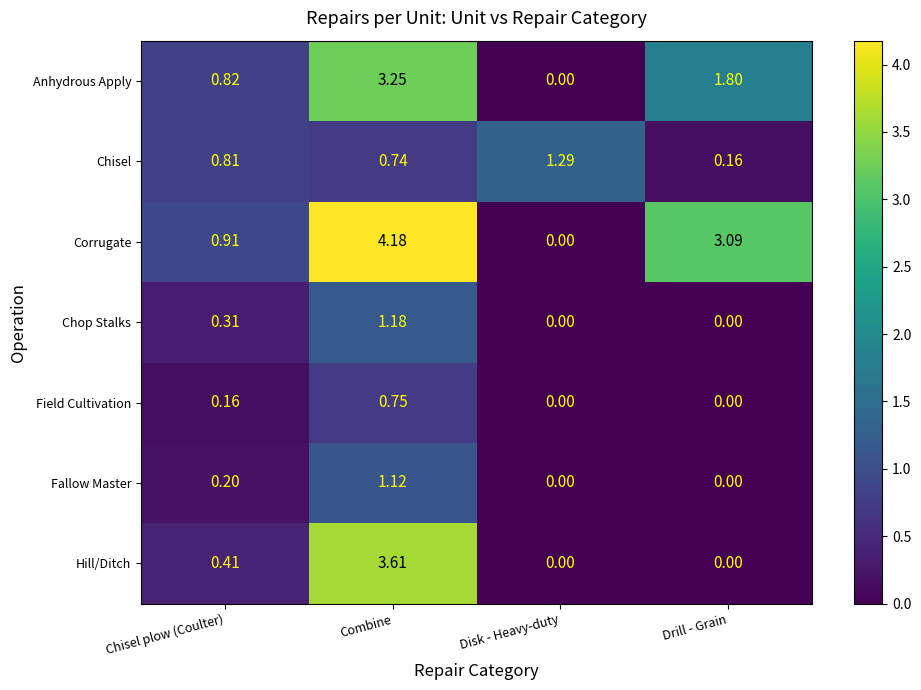

Where is Corrugate nearest to the value 2?

Chisel plow (Coulter)